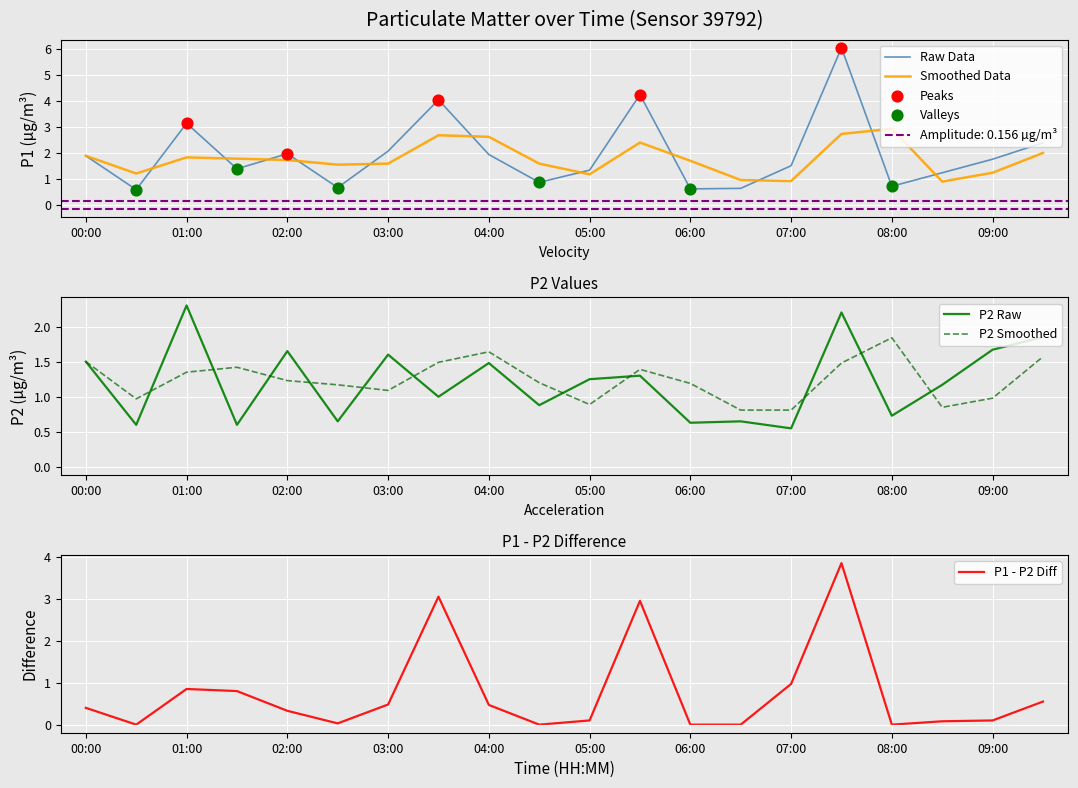

What is the lowest value of the Raw Data series?

0.6